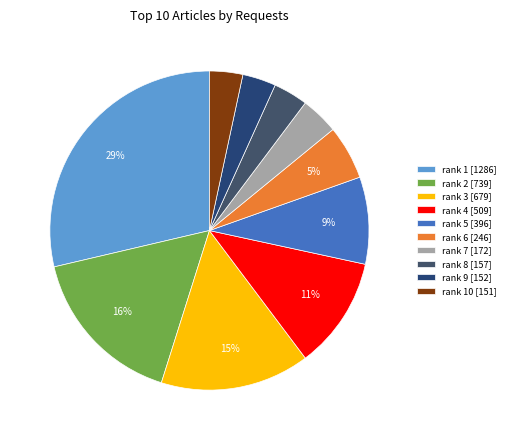

True or false: rank 5 [396] accounts for 9% of the total.

True